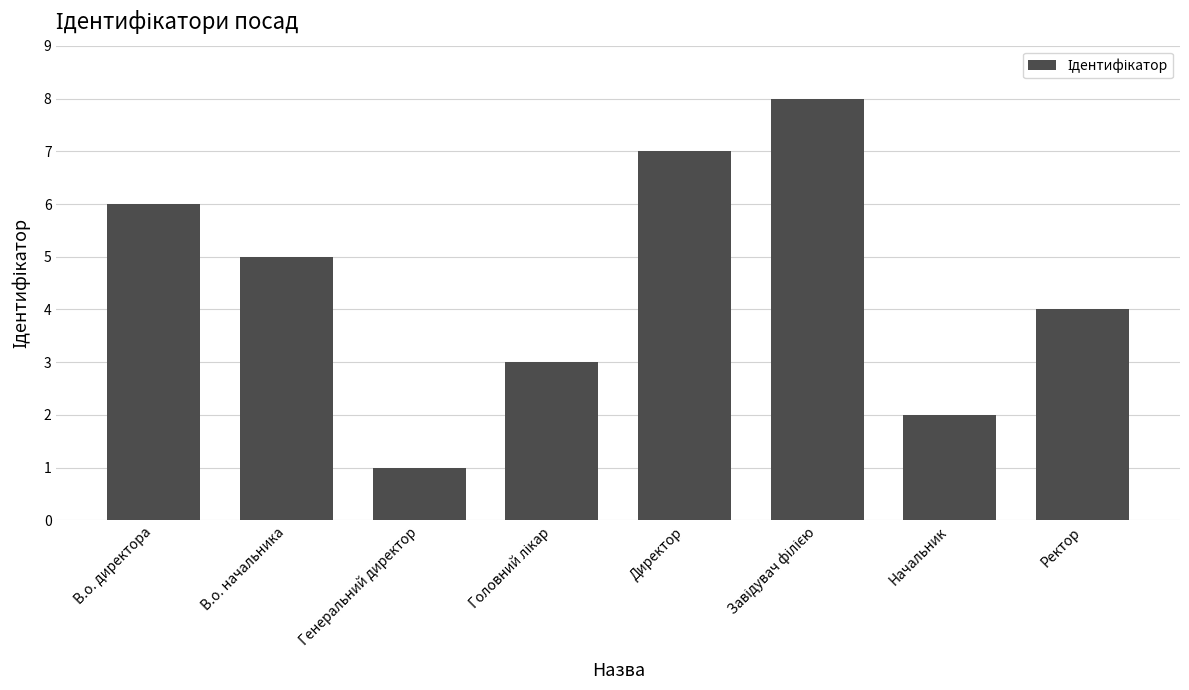

Is it true that the value at В.о. директора is 6?

True